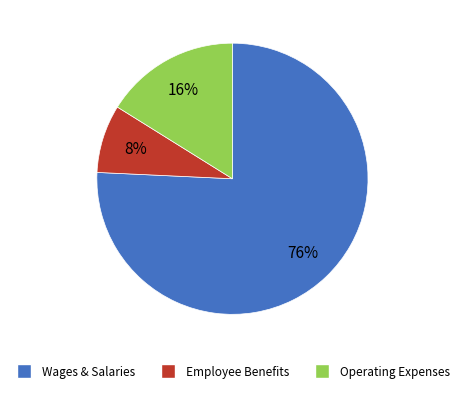

Does any single category account for the majority?

Yes